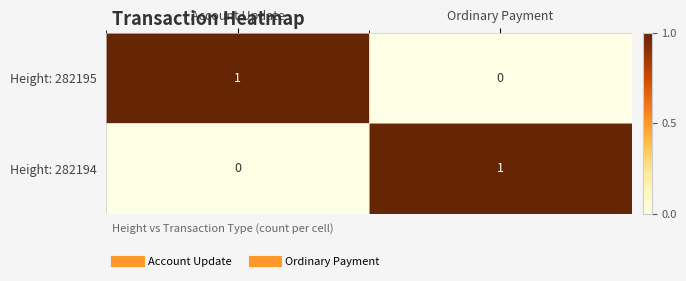

The value of Height: 282195 at Account Update is 1. True or false?

True